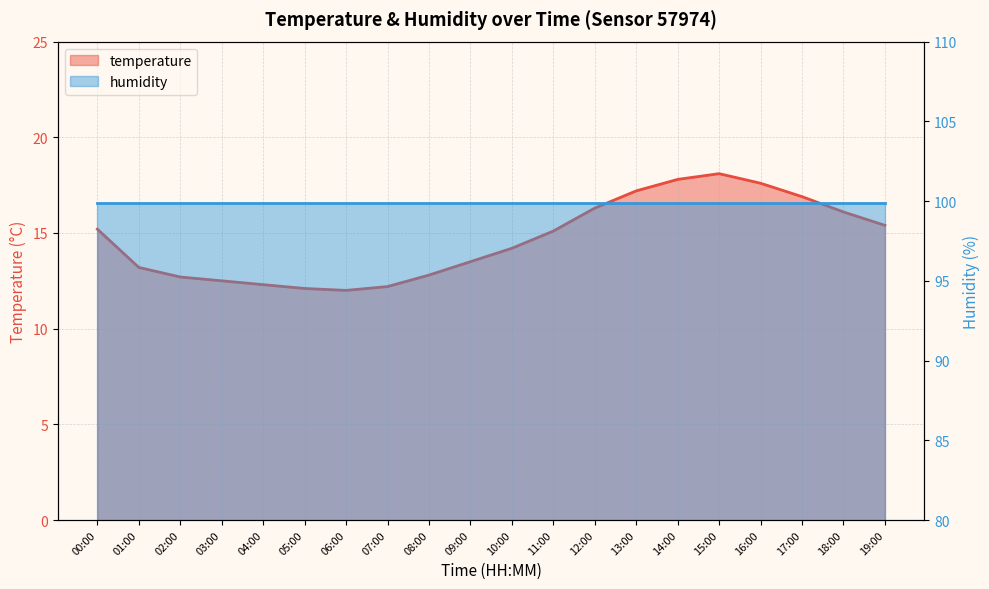

Does the chart display data point markers on the line(s)?

No